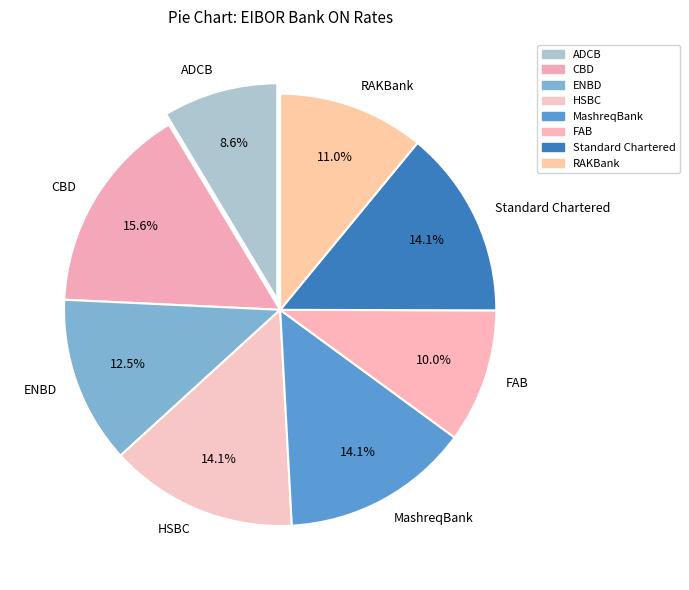

What is the smallest slice in the pie chart?

ADCB